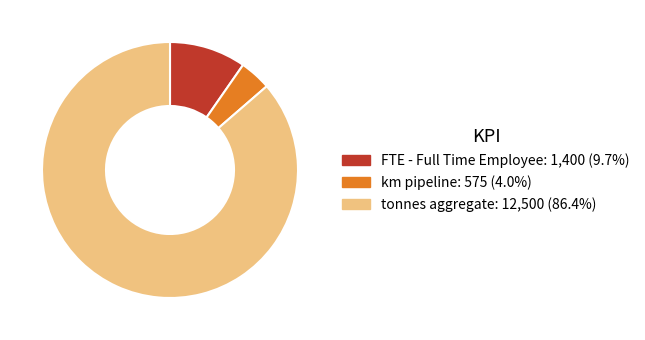

Is there any slice that represents more than half of the pie?

Yes